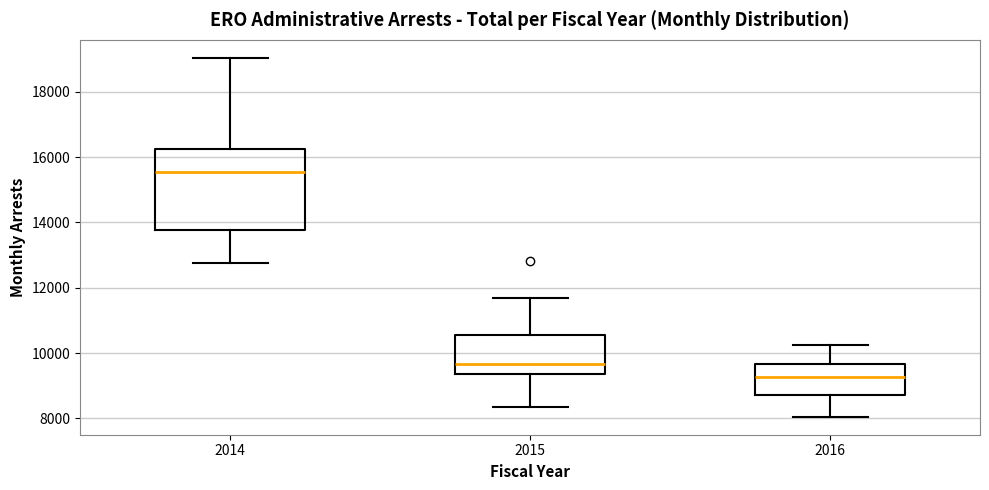

Which box's median line is the highest?

2014